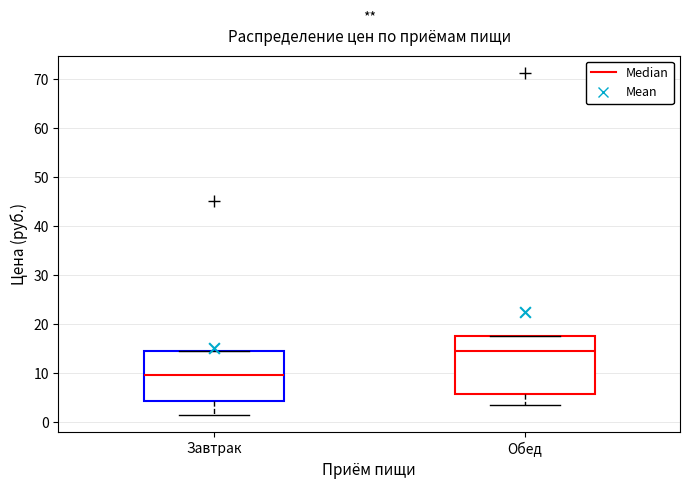

Where is the lower edge of the box for Обед on the y-axis? The values are not printed on the chart, so give them approximately, as read against the axis.

6